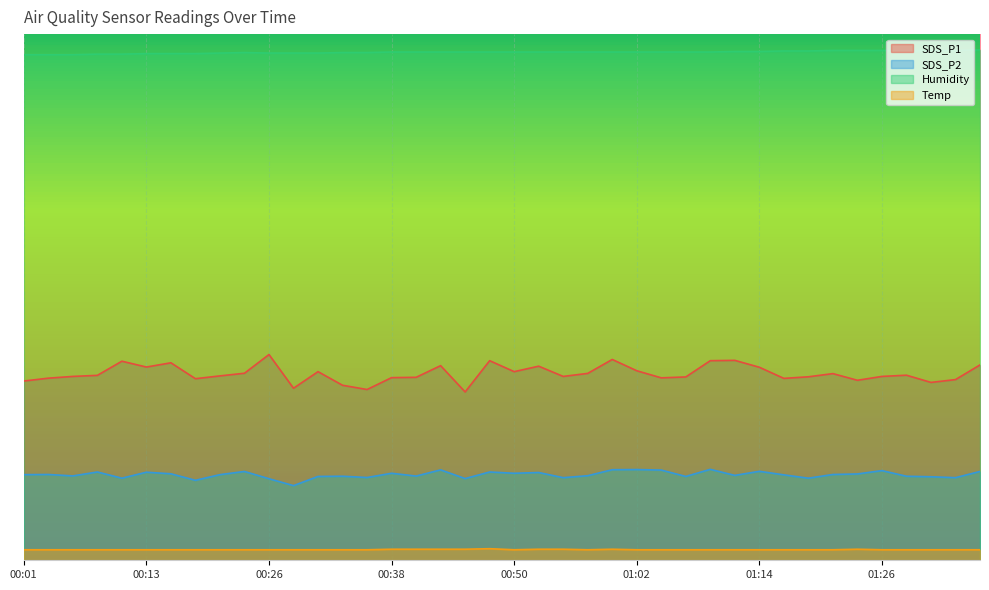

At which category is the sum across all series the highest?

01:00